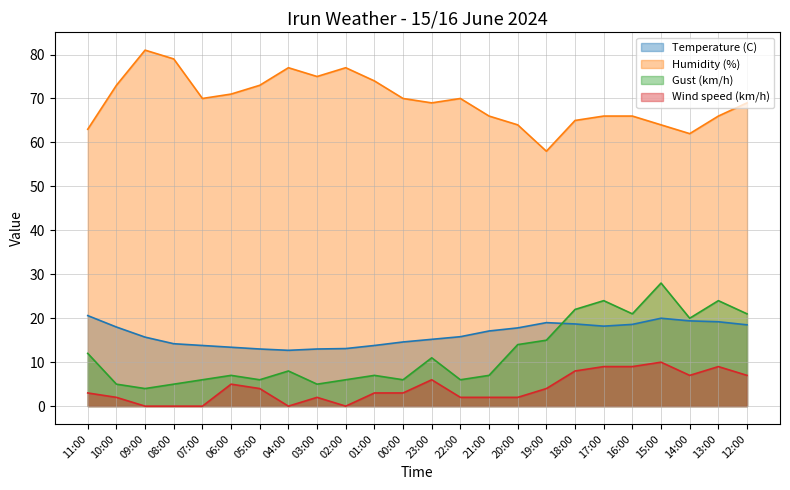

Rank the categories by Temperature (C) value from highest to lowest.

11:00, 15:00, 14:00, 13:00, 19:00, 18:00, 16:00, 12:00, 17:00, 10:00, 20:00, 21:00, 22:00, 09:00, 23:00, 00:00, 08:00, 07:00, 01:00, 06:00, 02:00, 05:00, 03:00, 04:00